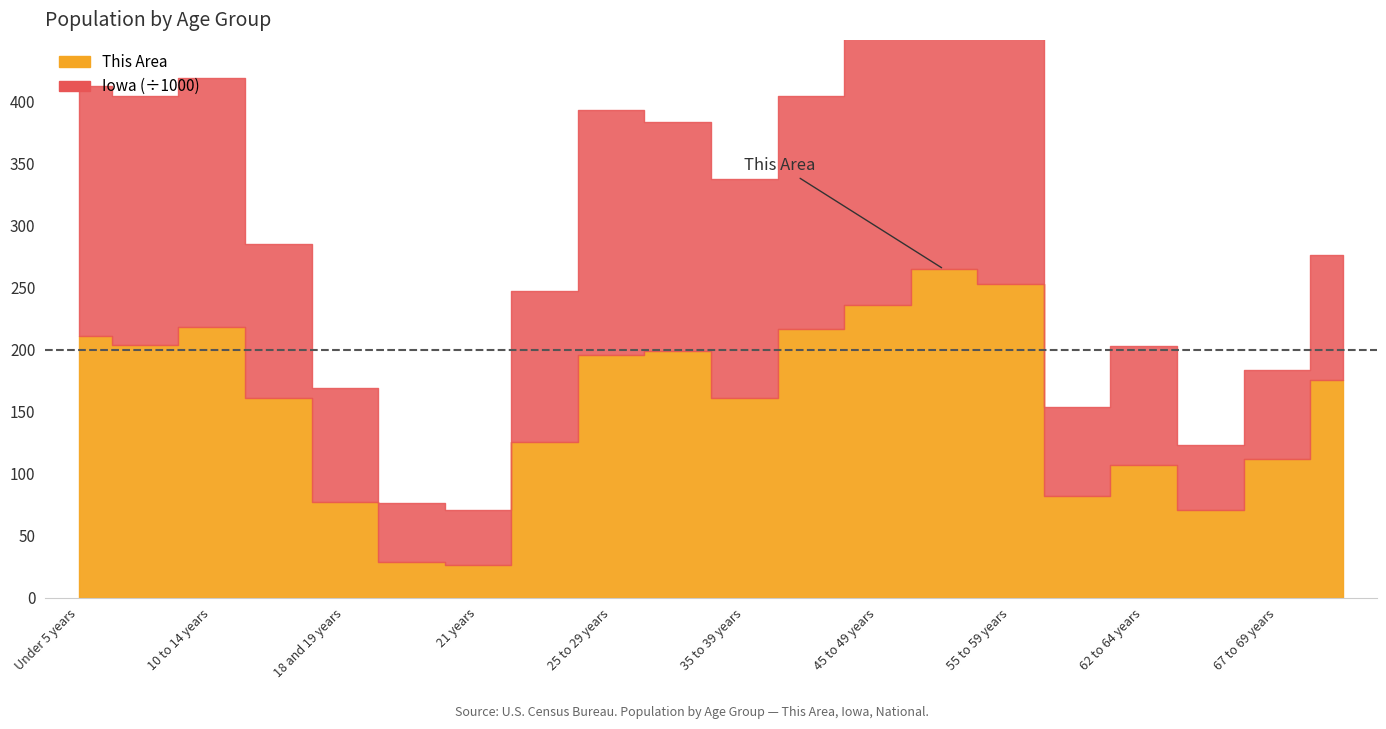

What position from the right is 67 to 69 years?

2